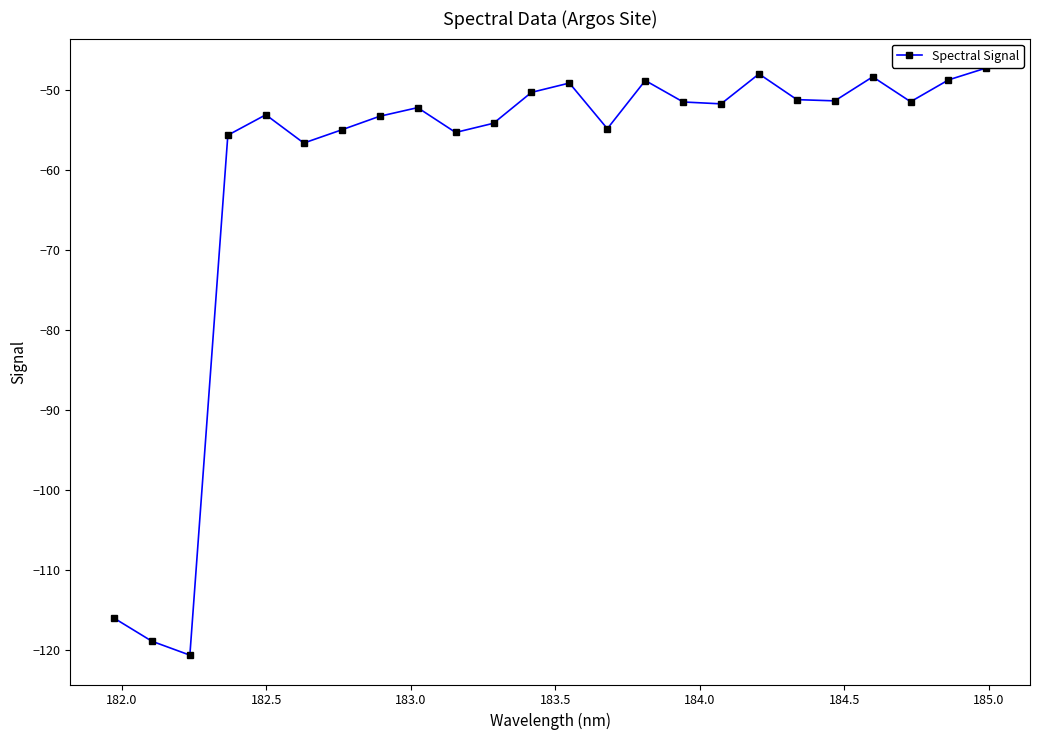

What is the average value?

-60.2